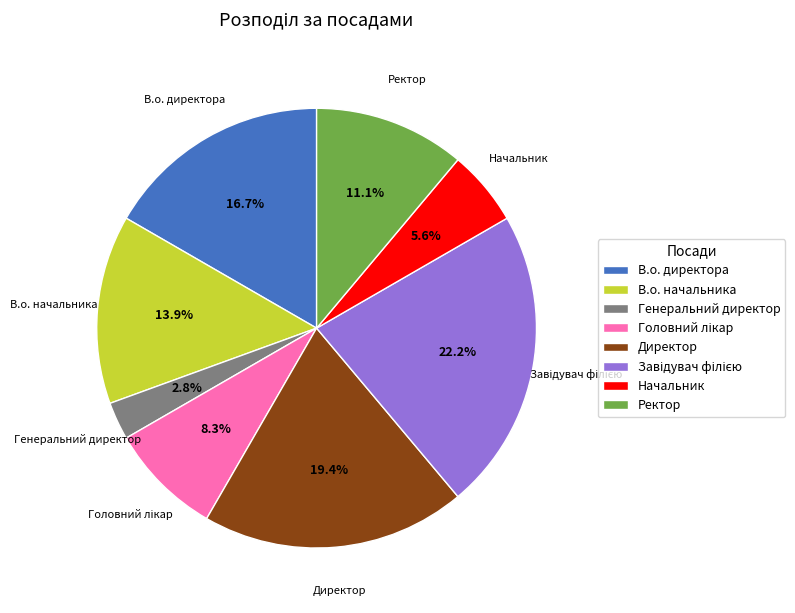

To the nearest percent, what percentage of the pie is Ректор?

11%